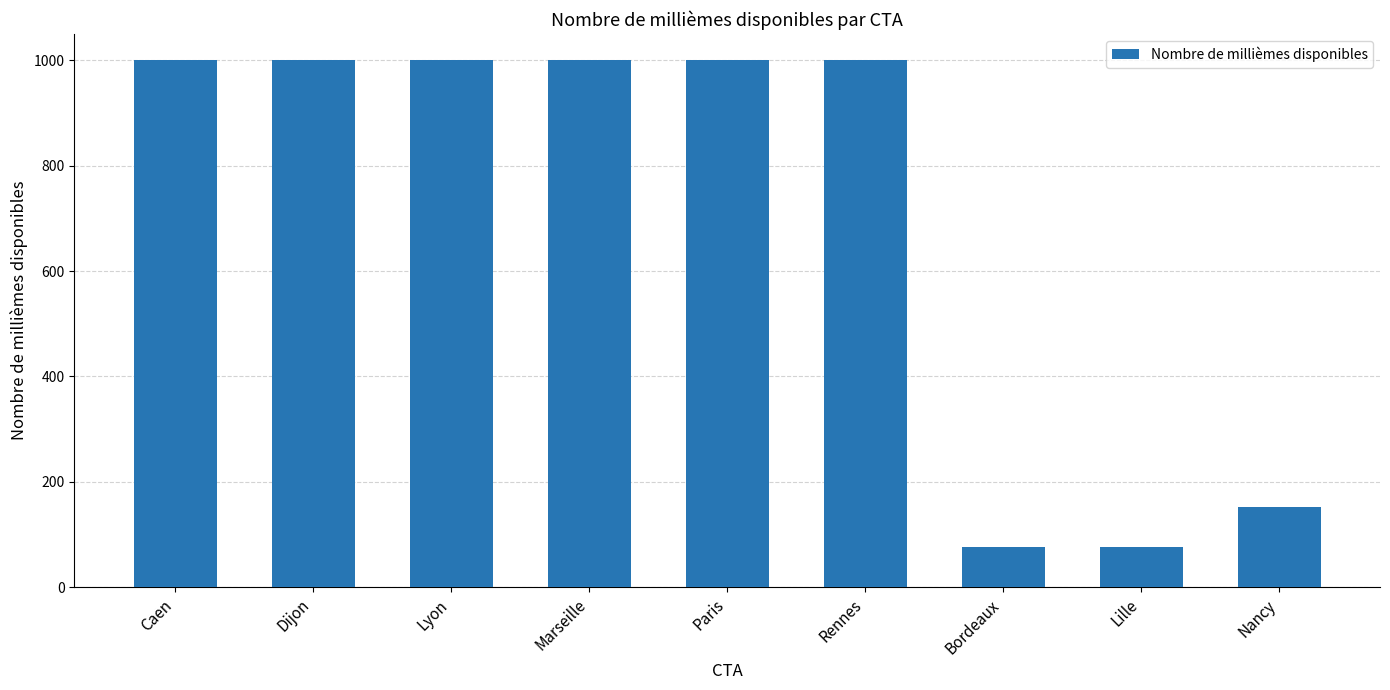

At which label is the value closest to 538?

Nancy